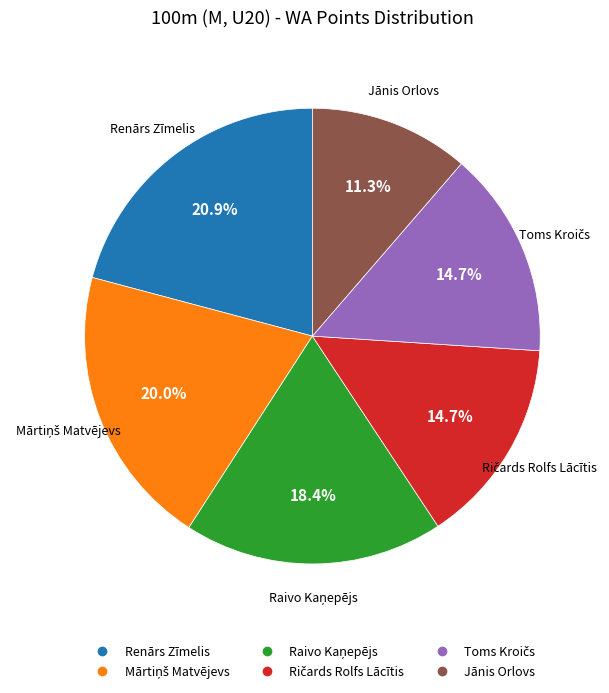

What percentage is NOT represented by Jānis Orlovs?

88.7%